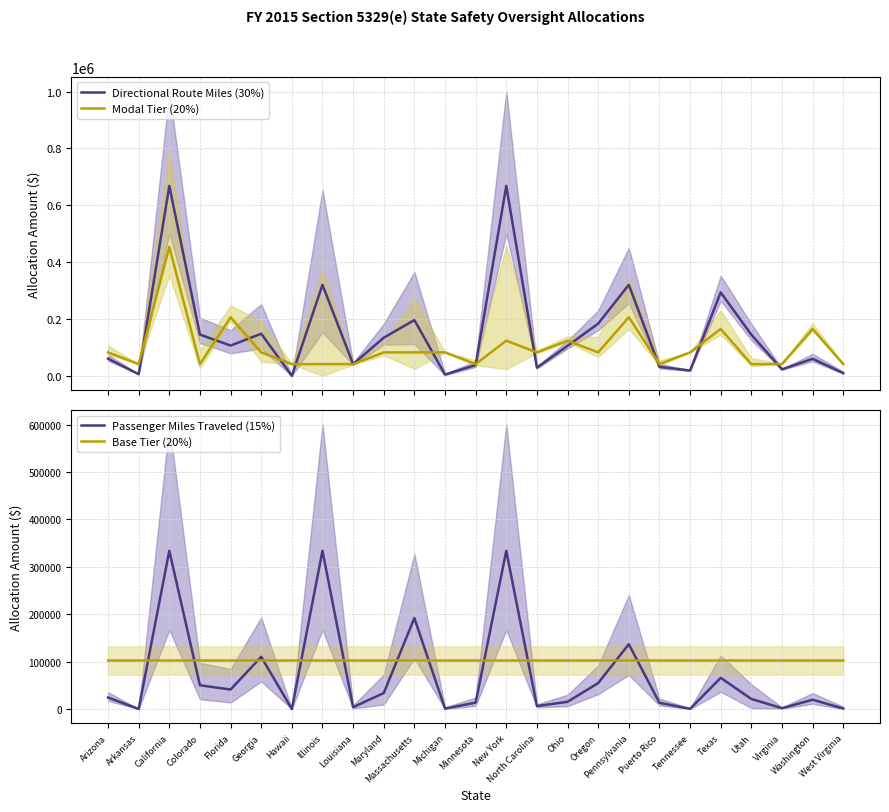

Where is the first local minimum for Base Tier (20%)?

Illinois